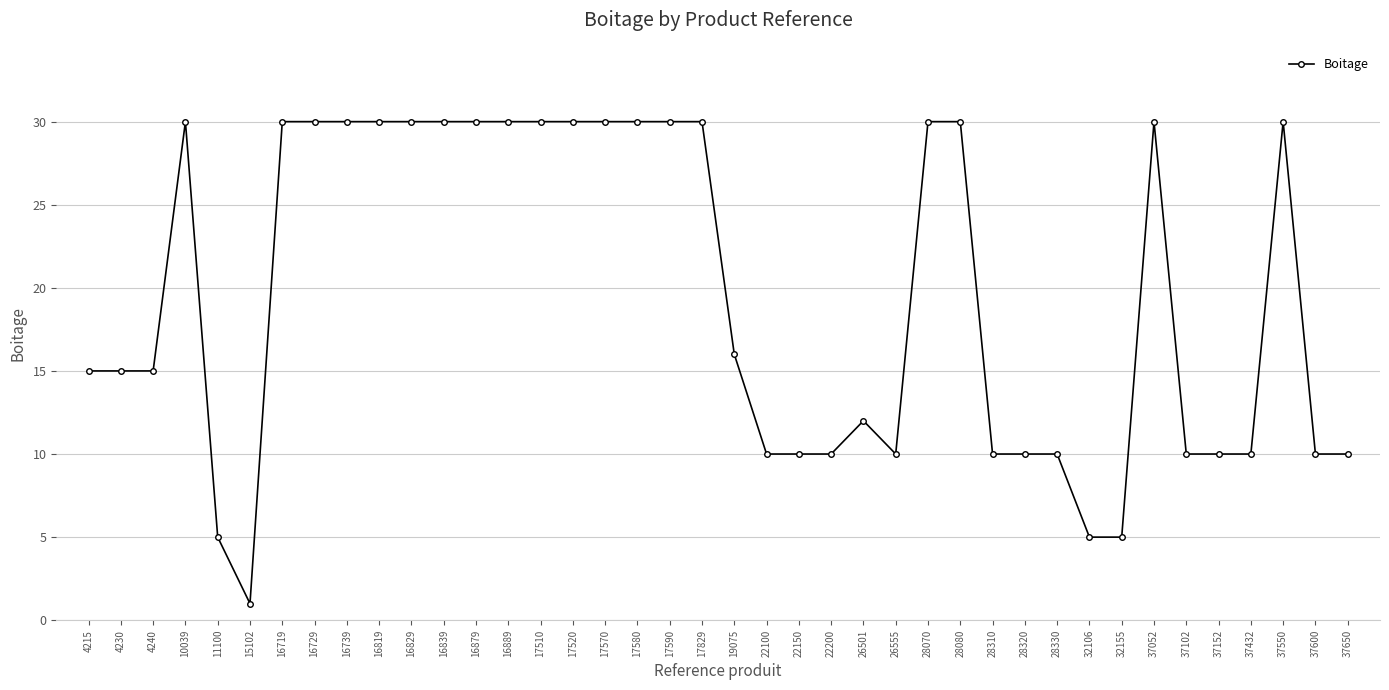

At which category does the chart reach its minimum across all series?

15102